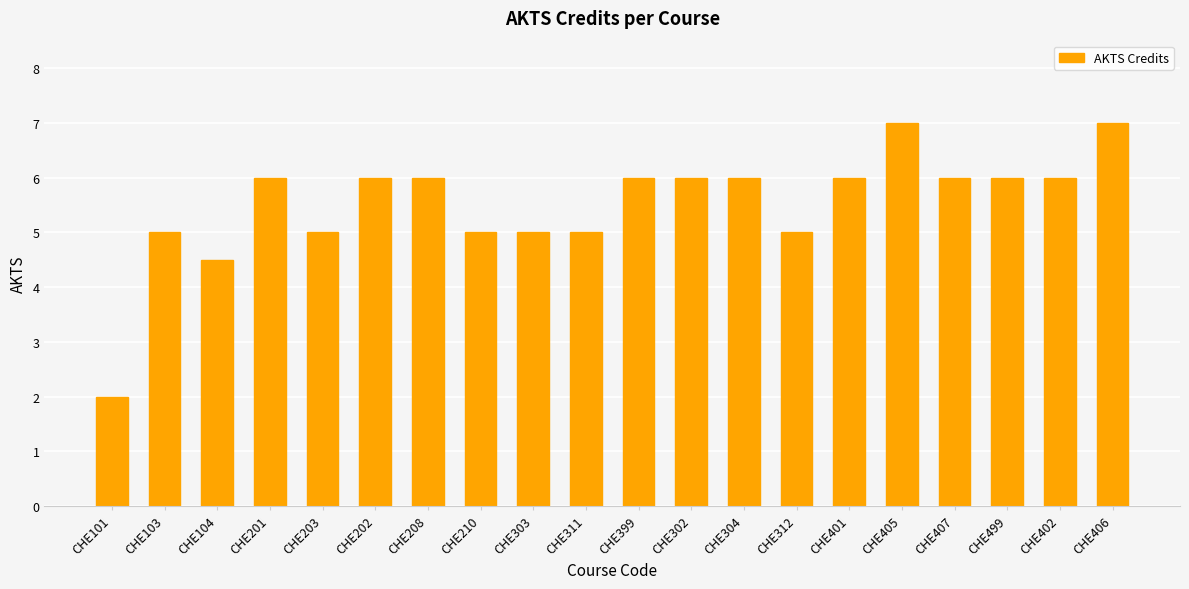

What is the label of the 2nd bar from the left?

CHE103